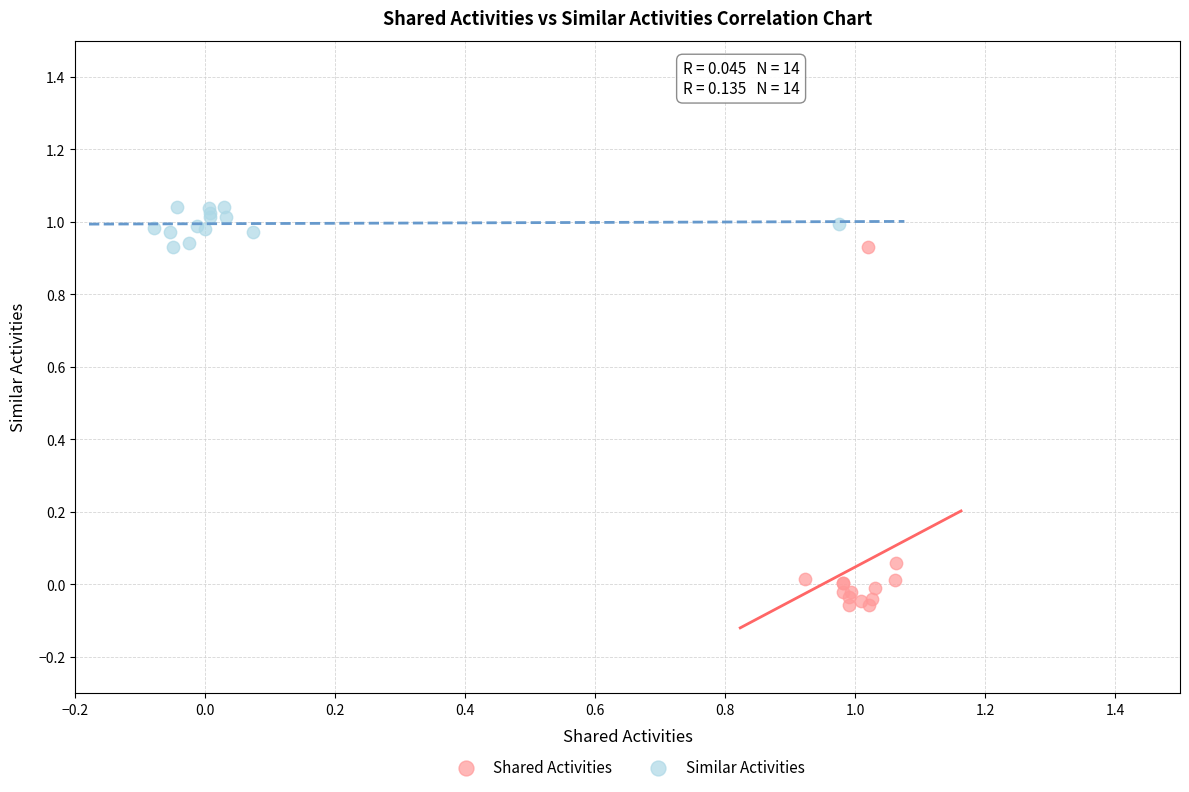

Which series contains the highest Y value?

Similar Activities